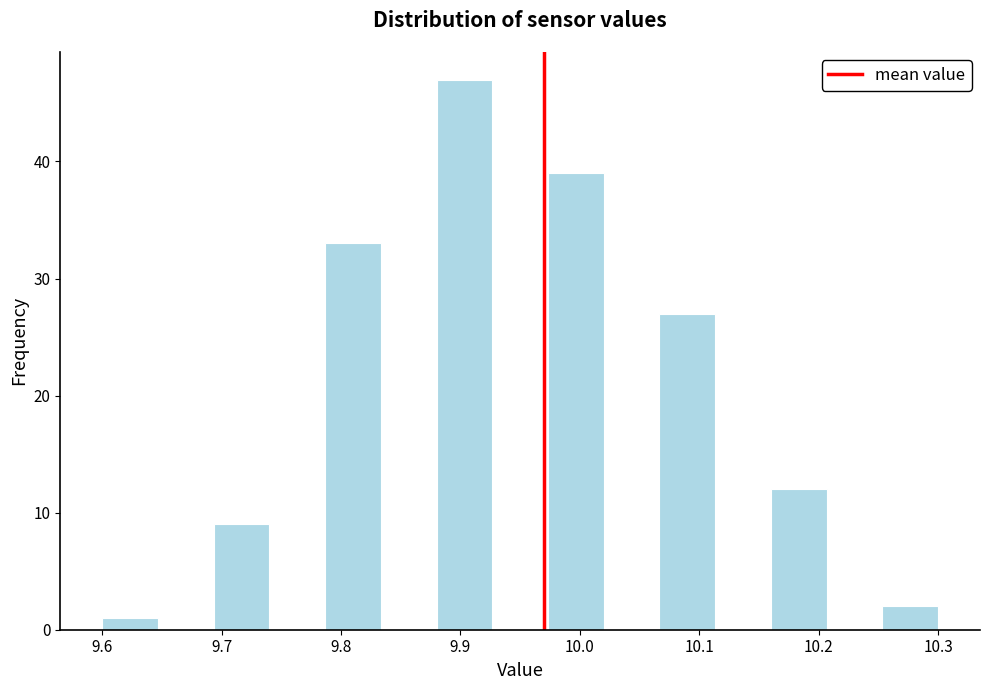

Reading left to right, list every bar in this chart as the range it spans on the x-axis followed by its height. Neither the bar edges nor the heights are printed on the chart, so give them approximately, as read against the axes.

9.60 to 9.65: 1
9.65 to 9.69: 0
9.69 to 9.74: 9
9.74 to 9.79: 0
9.79 to 9.83: 33
9.83 to 9.88: 0
9.88 to 9.93: 47
9.93 to 9.97: 0
9.97 to 10.02: 39
10.02 to 10.07: 0
10.07 to 10.11: 27
10.11 to 10.16: 0
10.16 to 10.21: 12
10.21 to 10.25: 0
10.25 to 10.30: 2